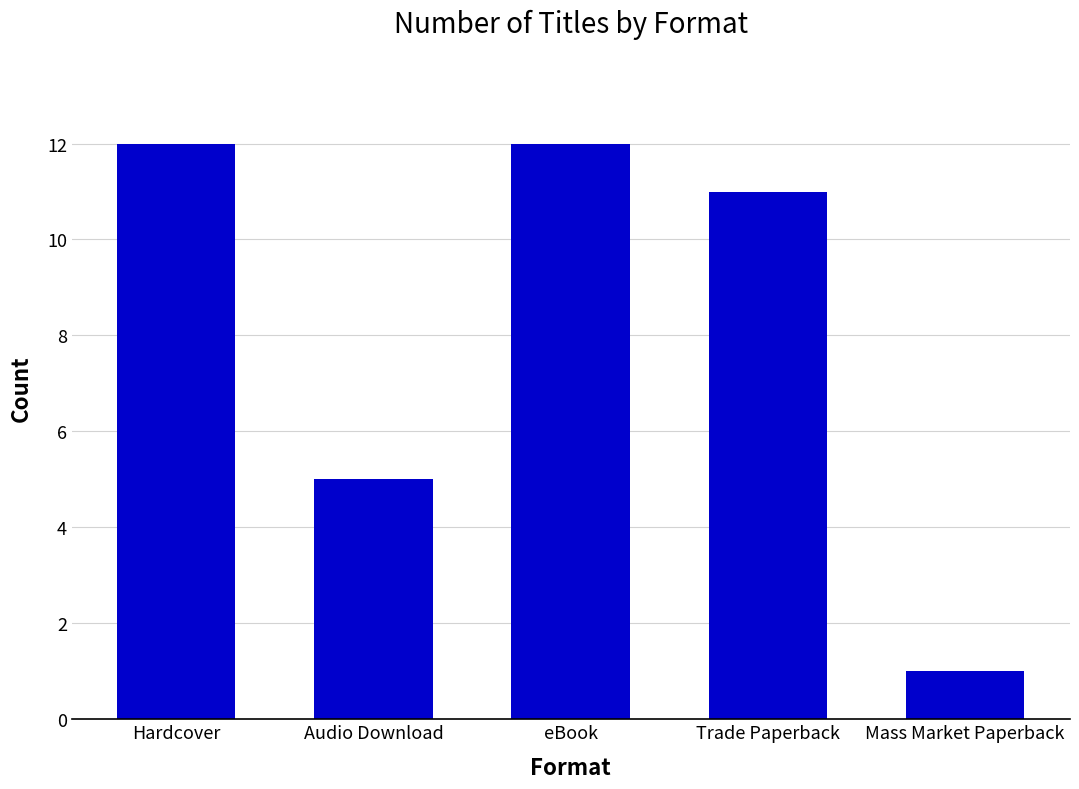

What is the label of the 3rd bar from the left?

eBook